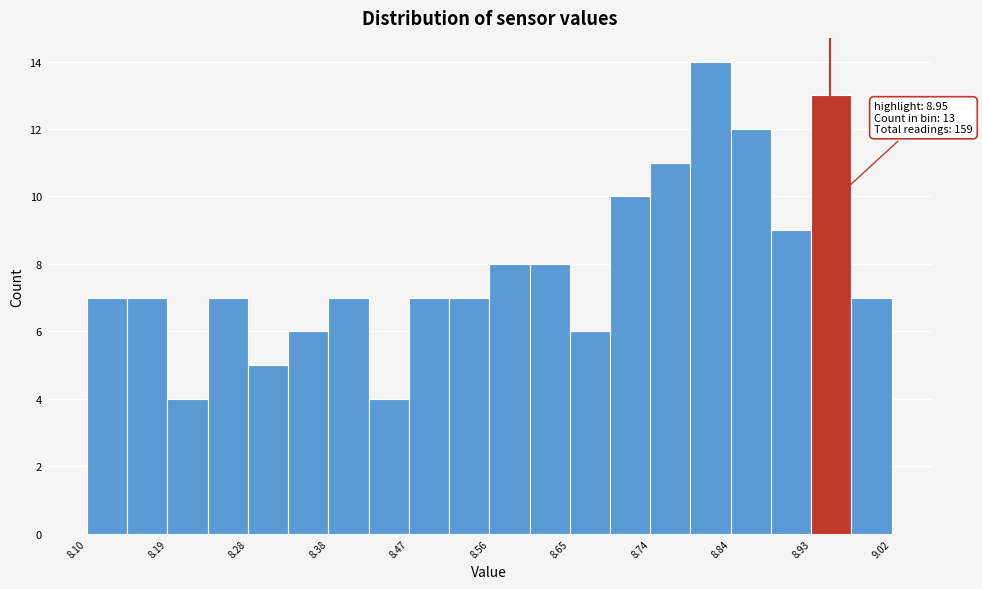

Over which range of the x-axis is the bar tallest?

8.790 to 8.836